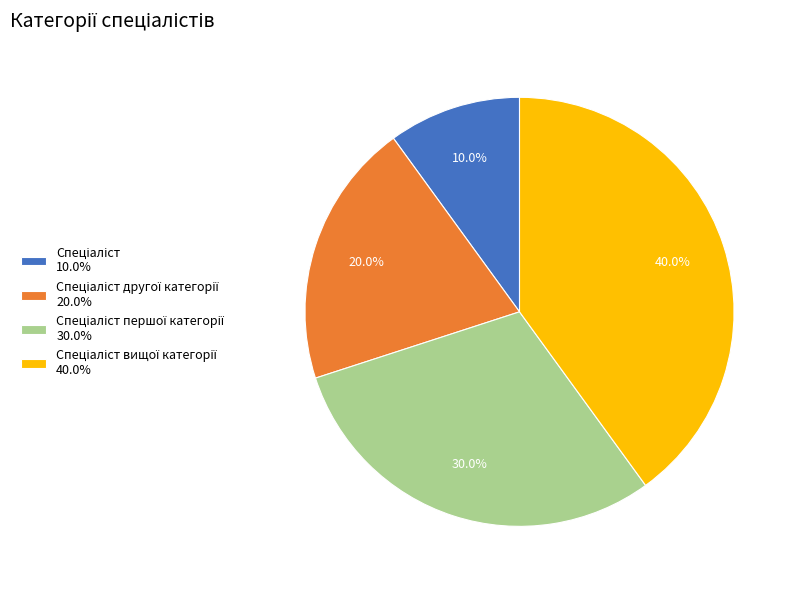

Does any single category account for the majority?

No